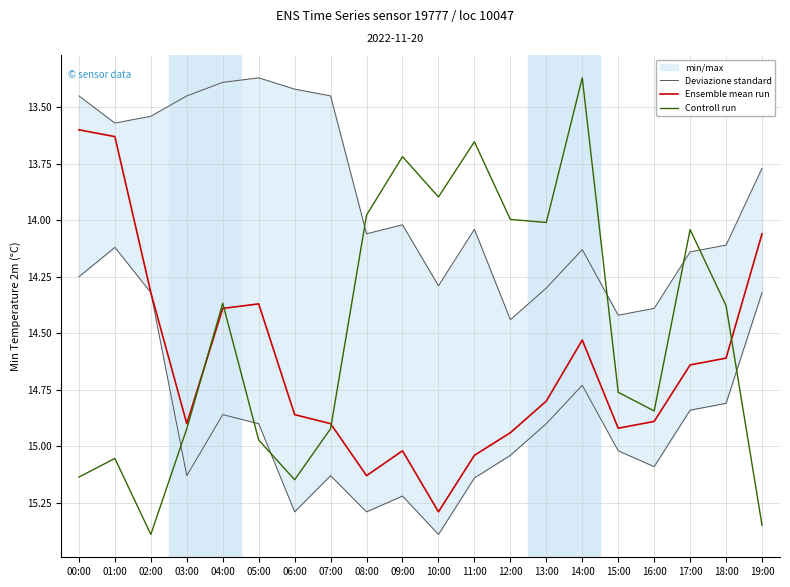

Which category has the lowest value in the Controll run series?

14:00